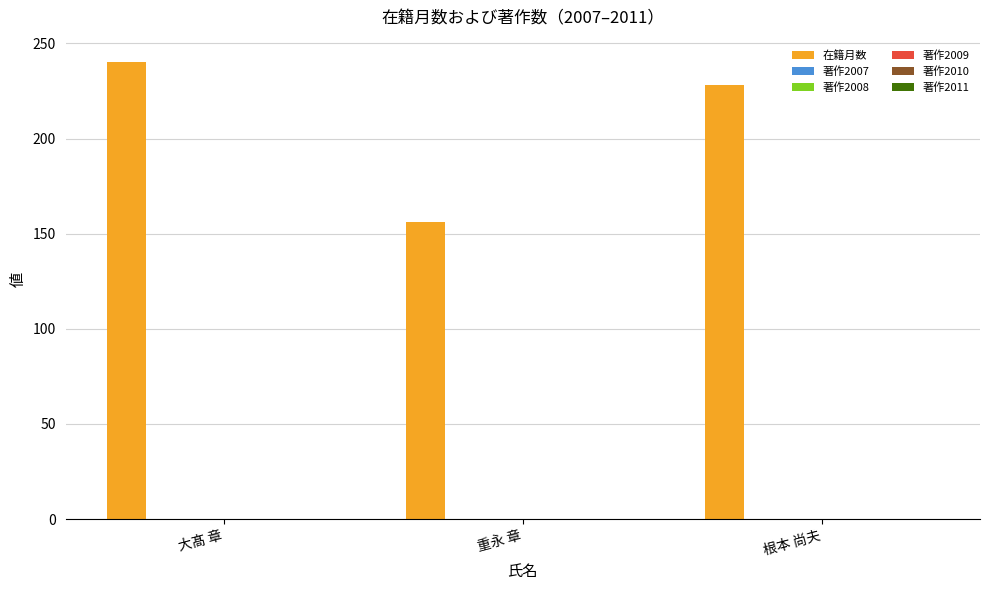

What is the value of the 3rd bar from the left?

228